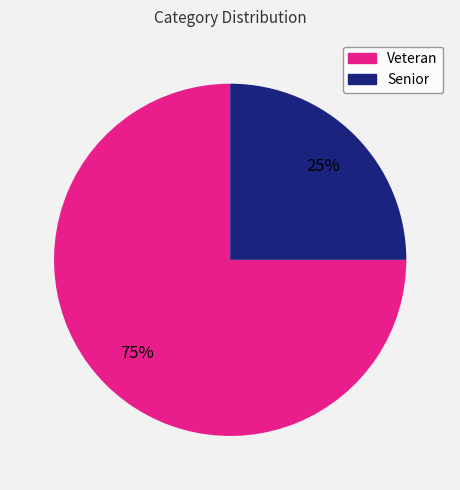

How many segments does this pie chart have?

2